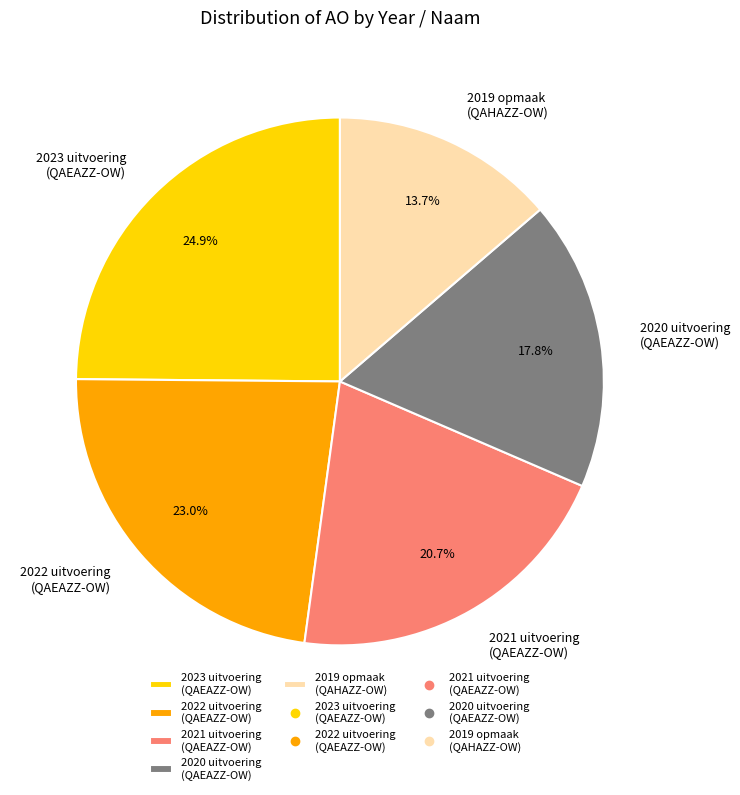

Is there a majority slice in this chart?

No